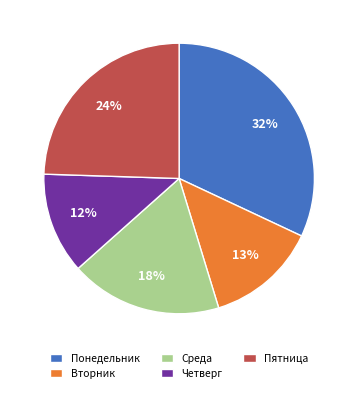

Is Пятница the majority of the pie?

No